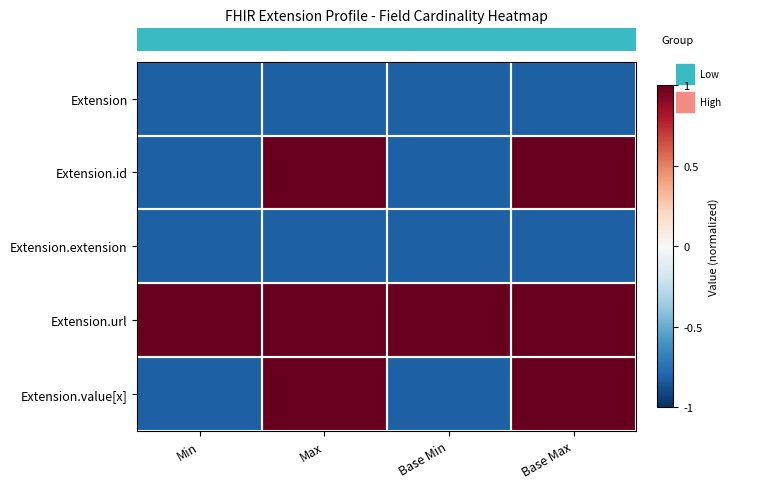

Count the number of data series in this chart.

5